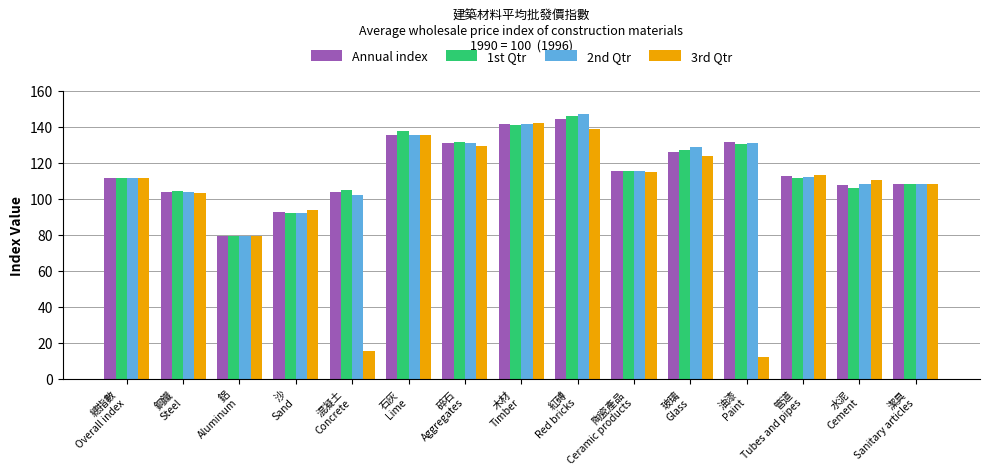

What position from the left is 油漆
Paint?

12